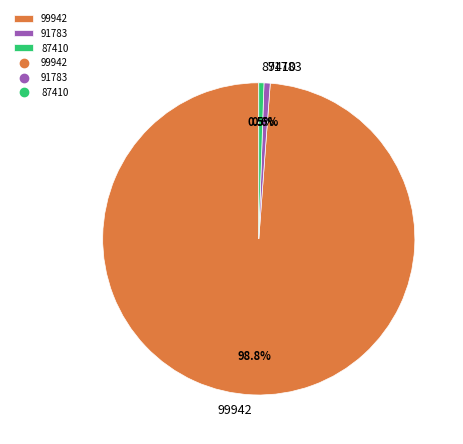

Which has a higher value, 87410 or 99942?

99942